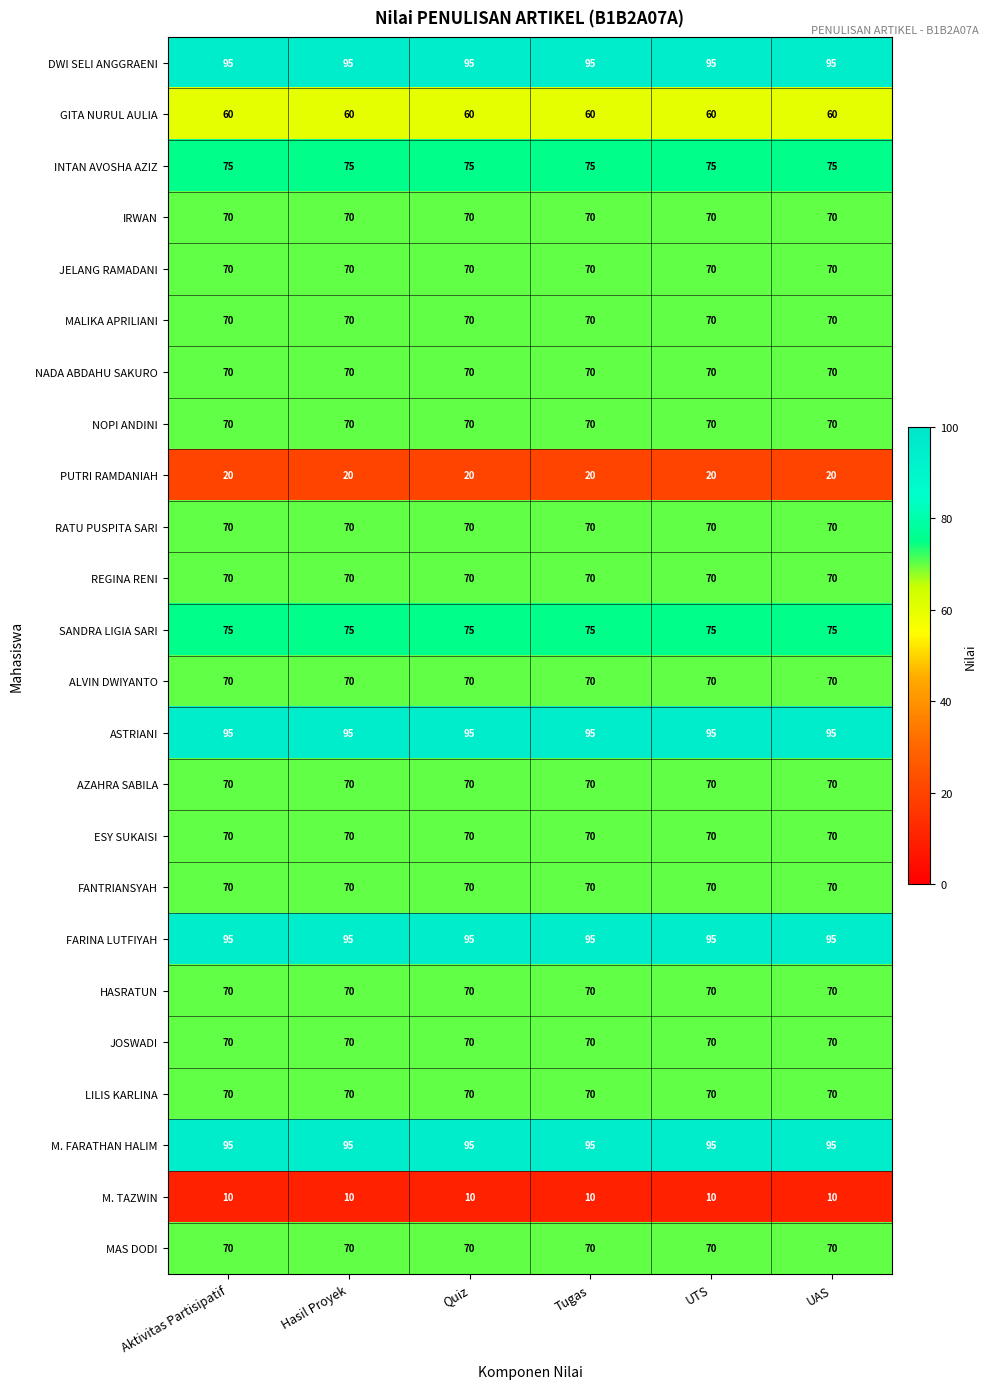

Is it true that MALIKA APRILIANI equals 20 at UTS?

False